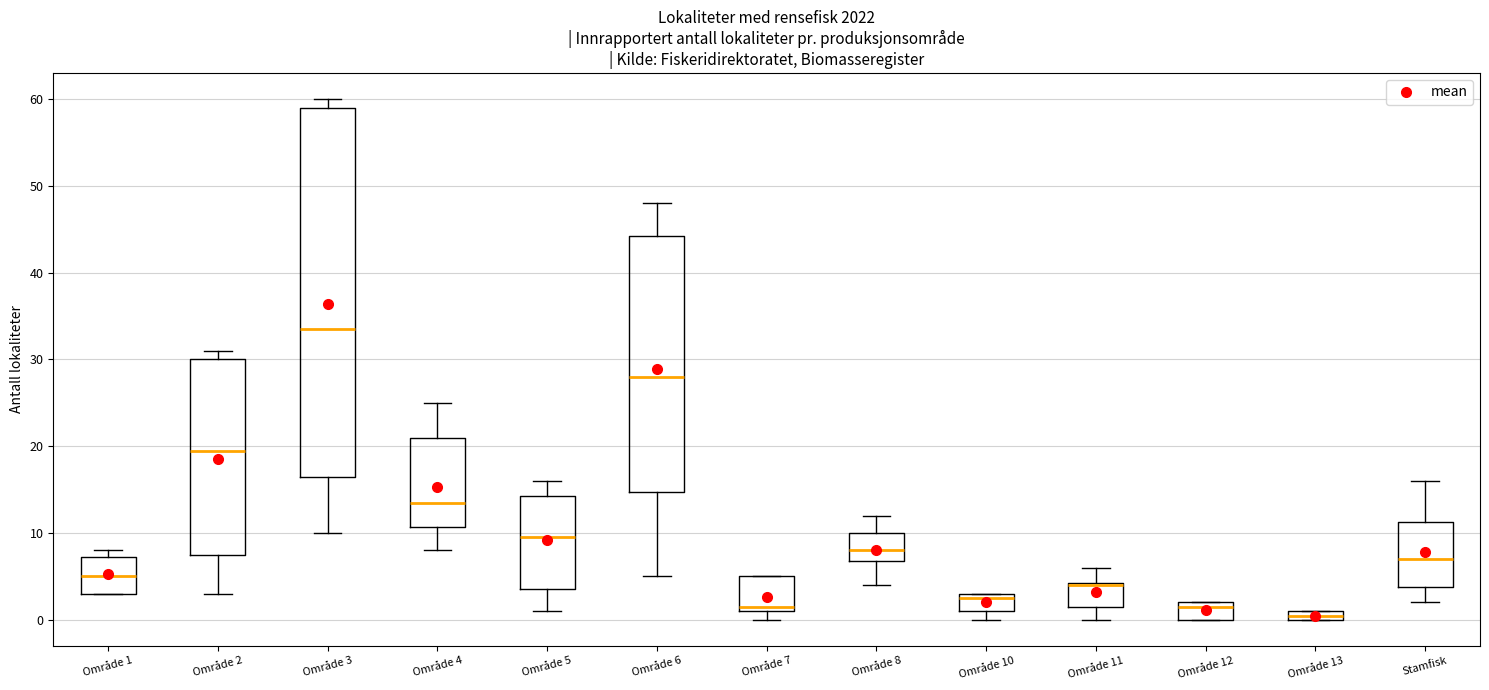

Comparing the boxes themselves (not the whiskers), which one is the tallest?

Område 3